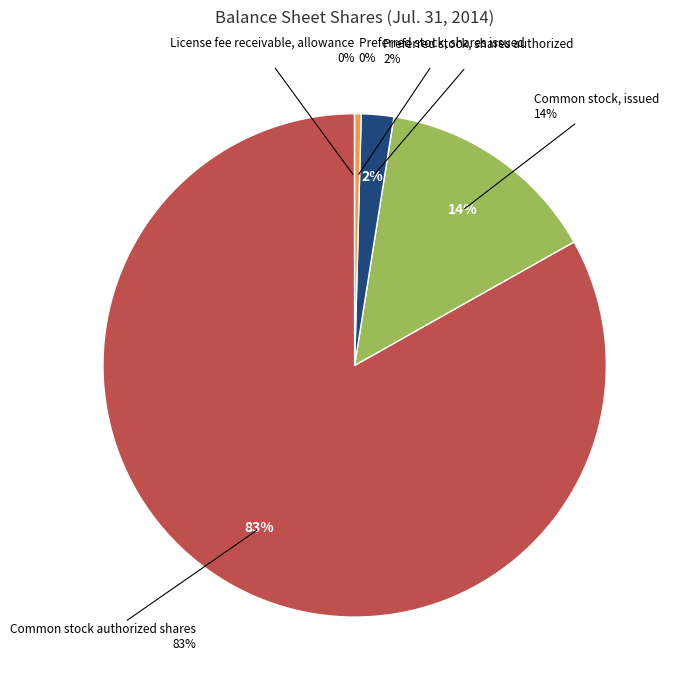

To the nearest percent, what is the average slice percentage?

20%